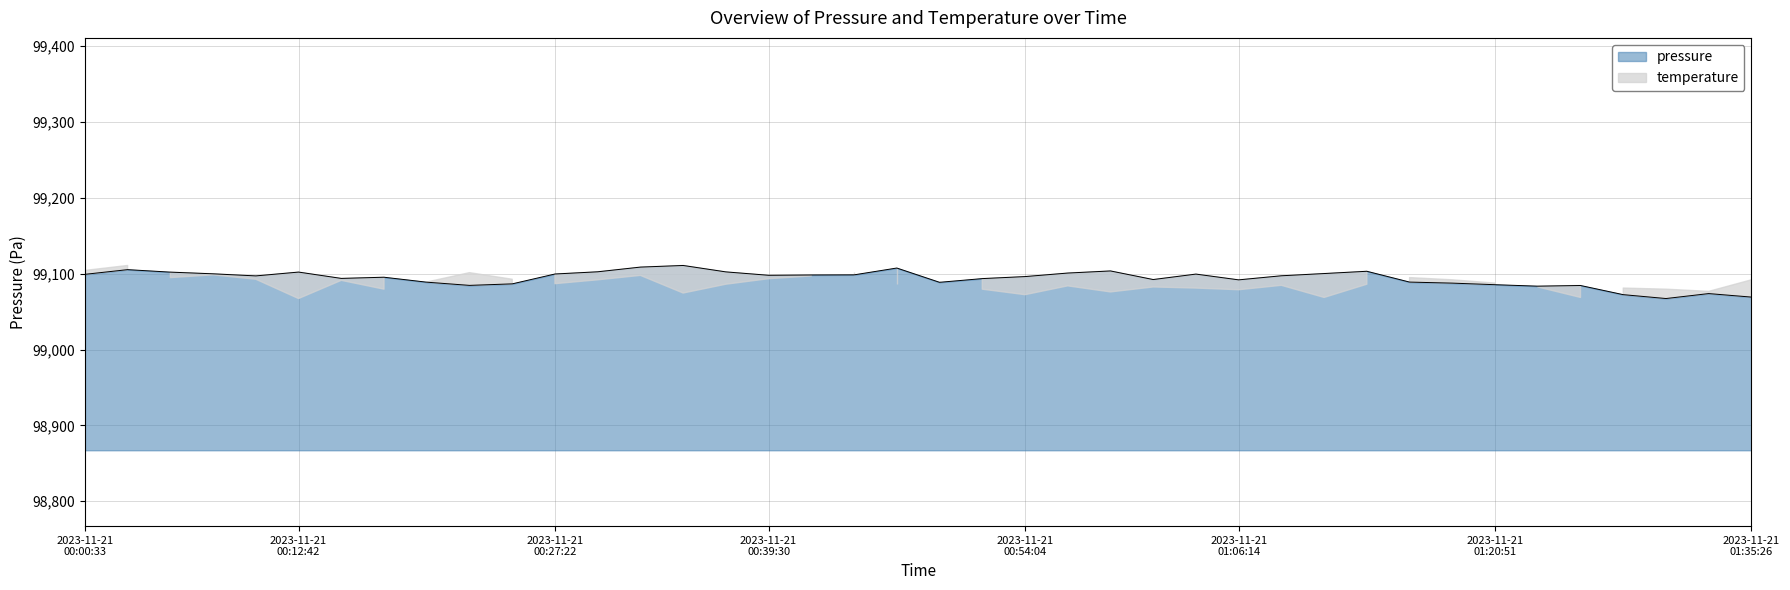

Which has a higher value, 2023-11-21T00:22:31 or 2023-11-21T00:20:02?

2023-11-21T00:20:02